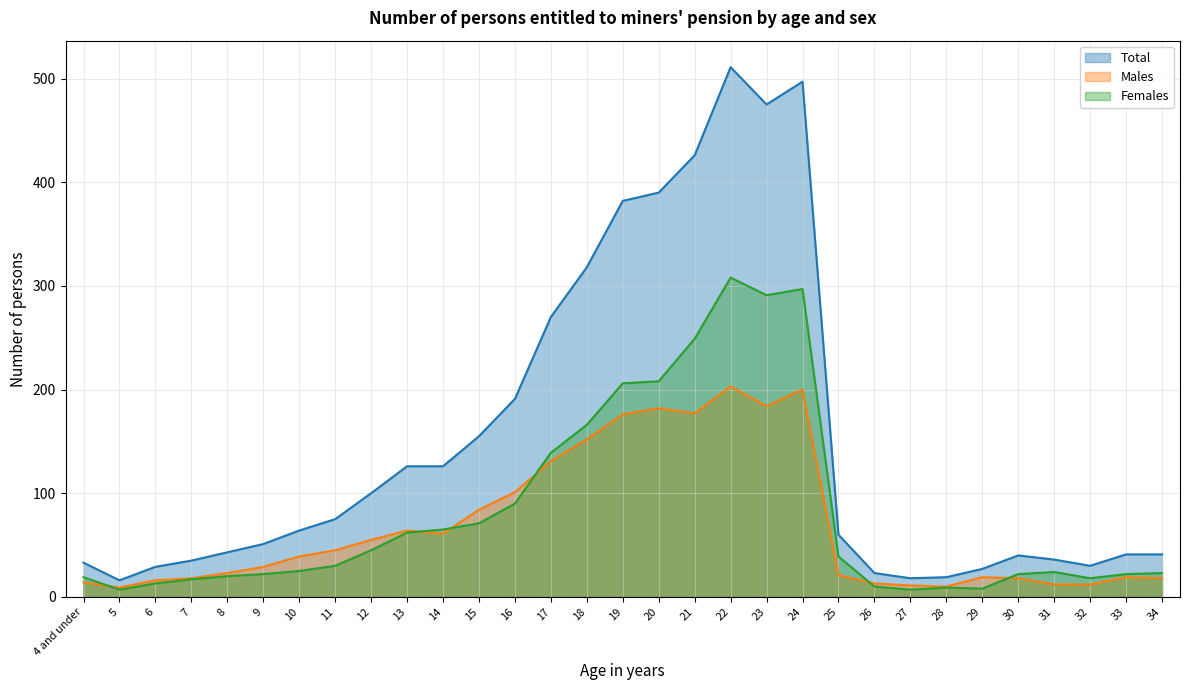

The value of Females at 19 is 206. True or false?

True